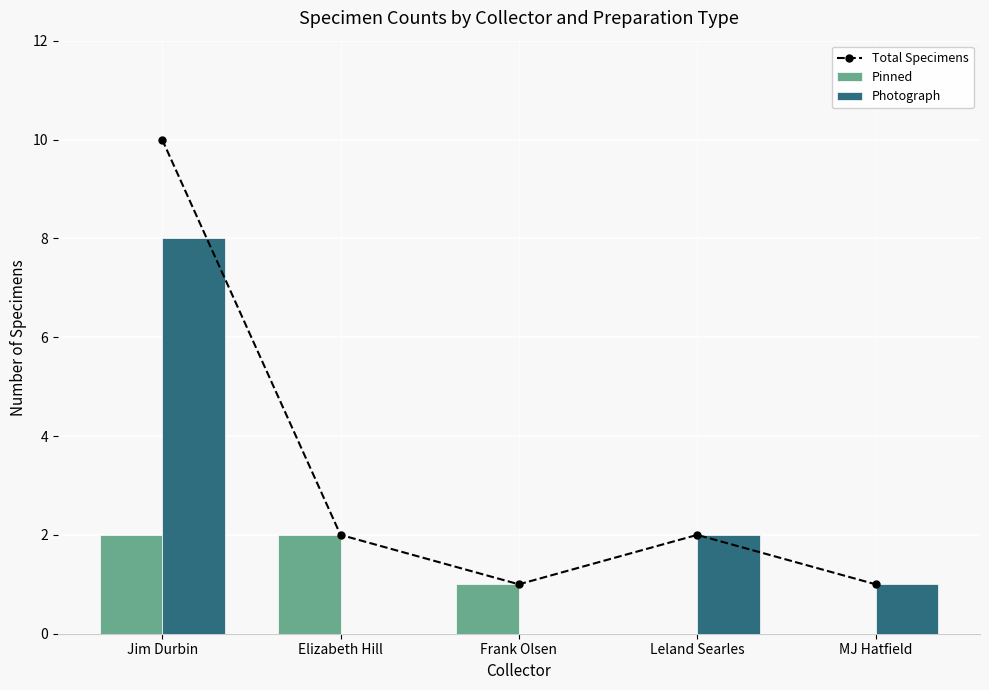

Which series has the largest total across all categories?

Total Specimens